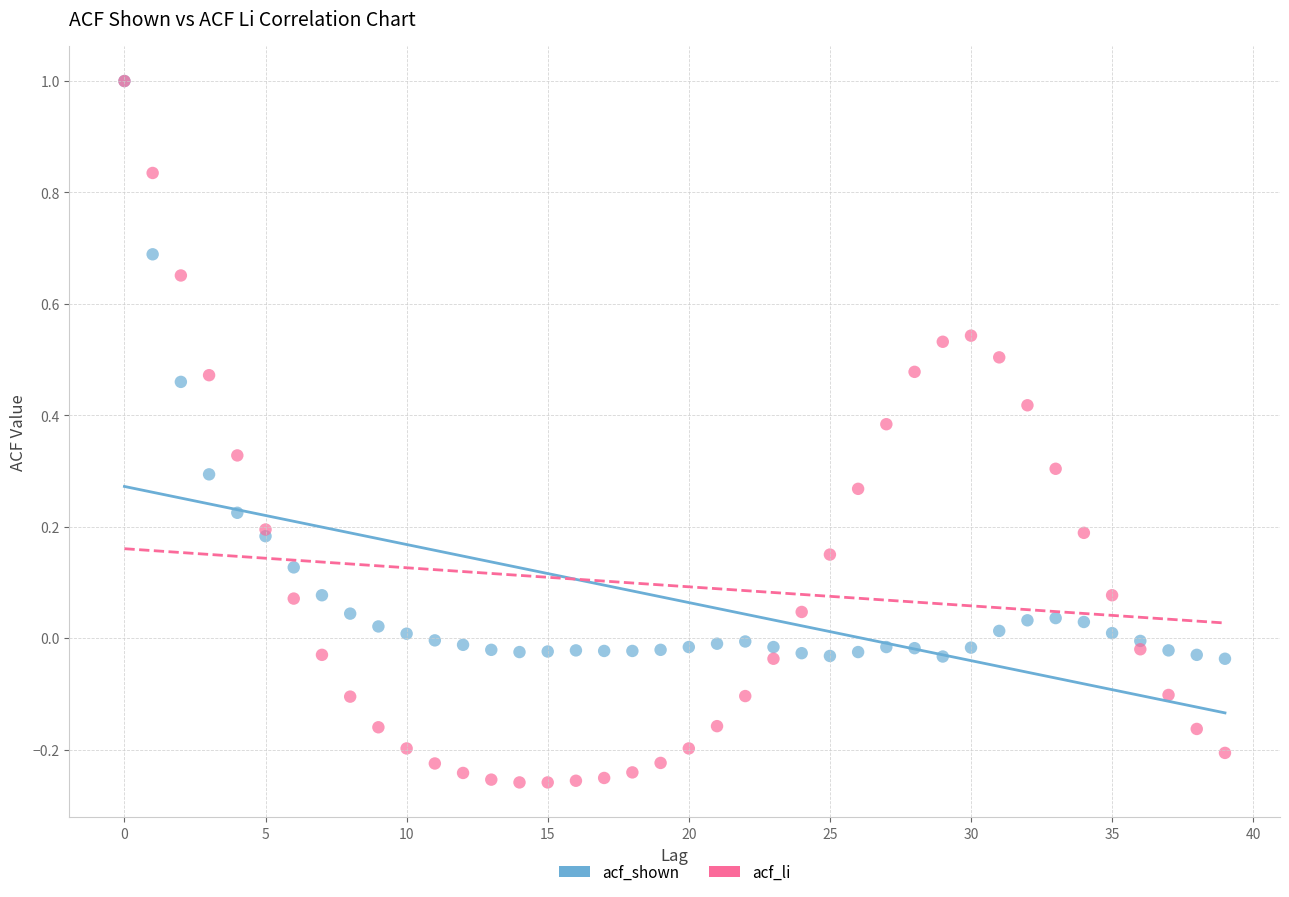

What are all the series names shown in the legend?

acf_shown, acf_li